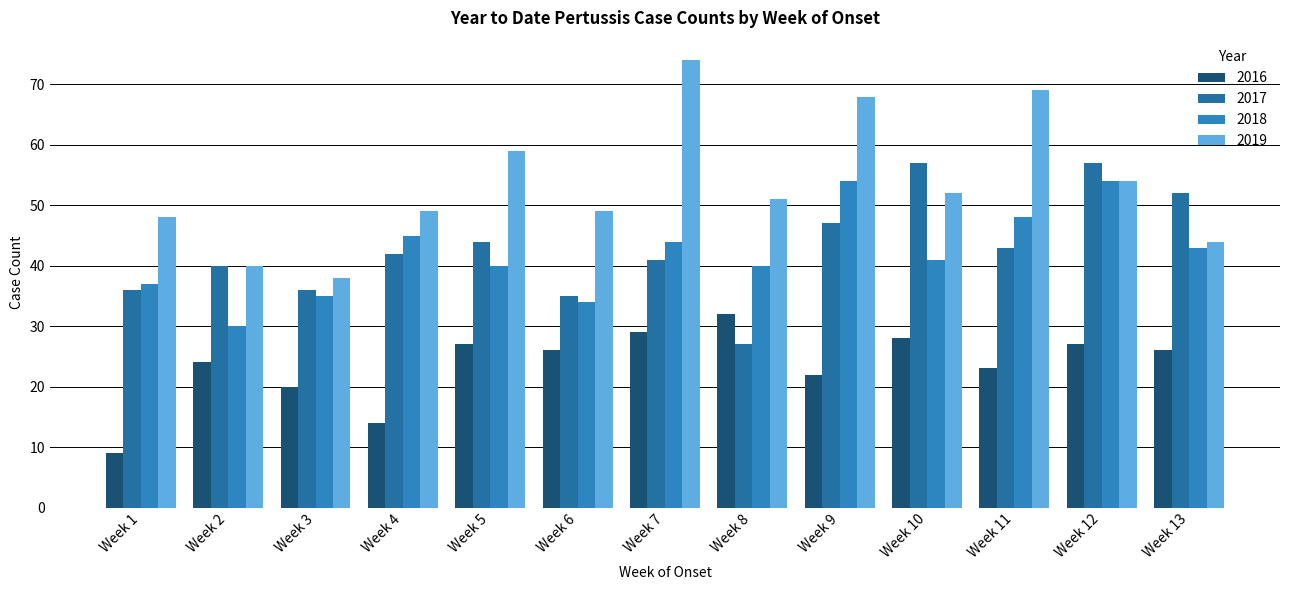

What is the sum of all 2017 values?

557